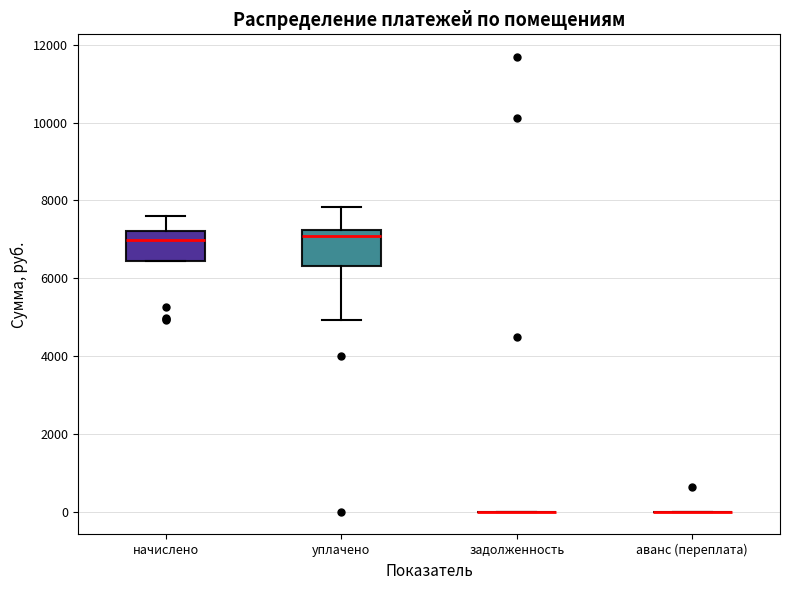

Reading left to right, read every box against the y-axis: the position of its median line, the range the box covers, and the ends of its whiskers. The values are not printed on the chart, so give them approximately, as read against the axis.

начислено: median 7000, box 6400 to 7200, whiskers 6400 to 7600
уплачено: median 7000, box 6400 to 7200, whiskers 5000 to 7800
задолженность: box collapsed to a line at 0, whiskers 0 to 0
аванс (переплата): box collapsed to a line at 0, whiskers 0 to 0